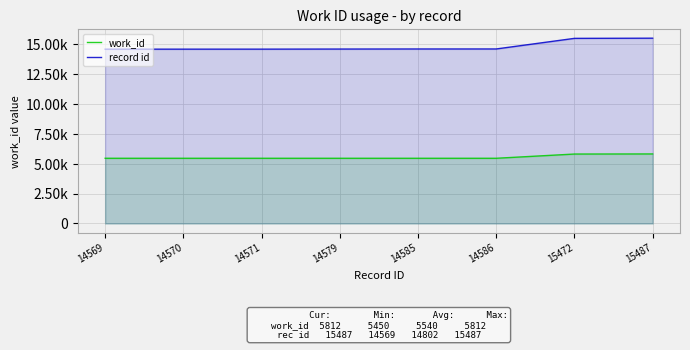

Is it true that record id equals 14569 at 14569?

True